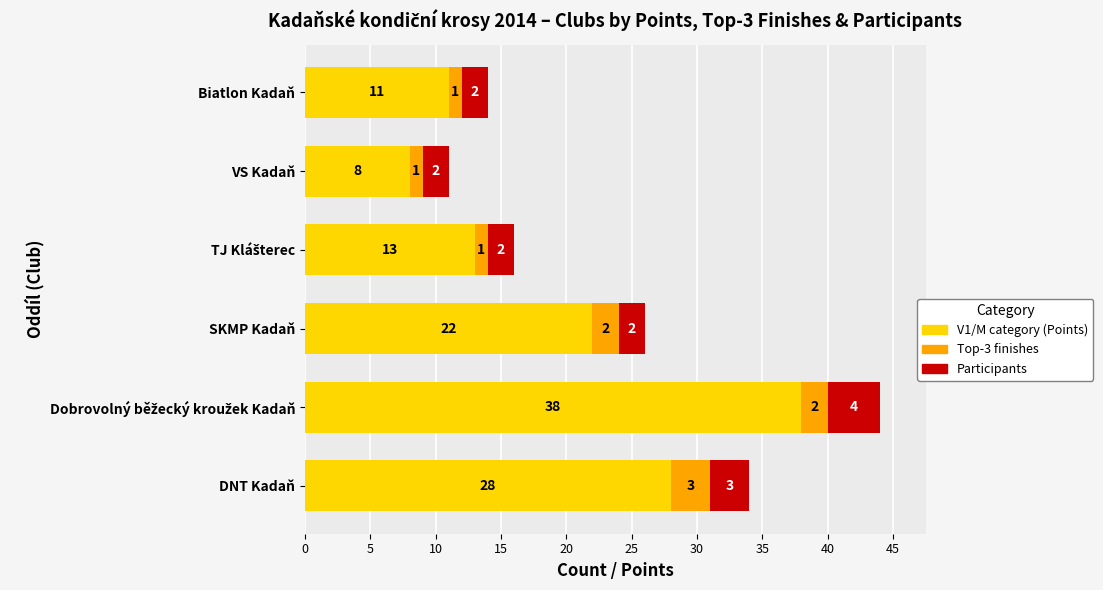

What is the highest value of the V1/M category (Points) series?

38